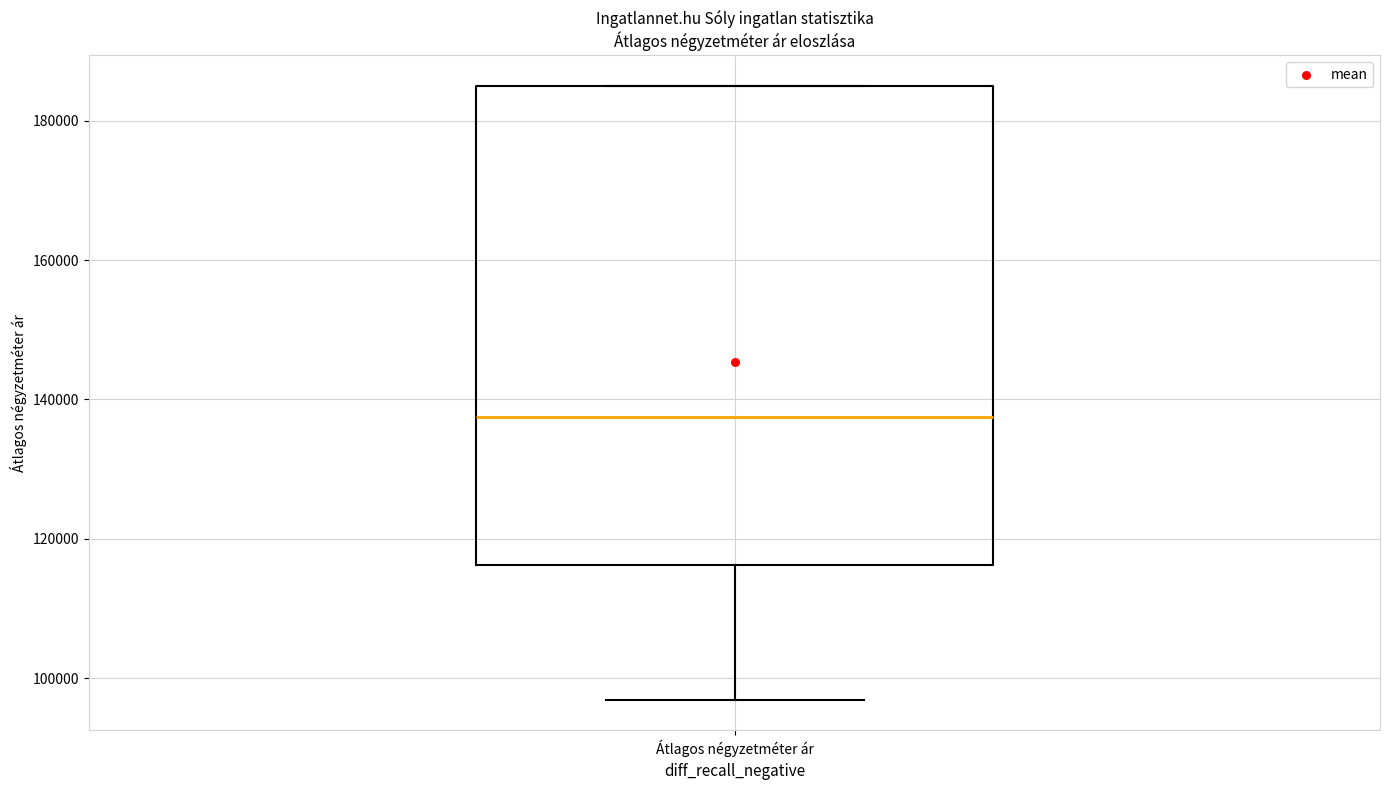

Transcribe this box plot: give where the median line is, the range the box spans, and where the two whiskers end, as read against the y-axis. The values are not printed on the chart, so give them approximately, as read against the axis.

median 138000, box 116000 to 186000, whiskers 96000 to 186000